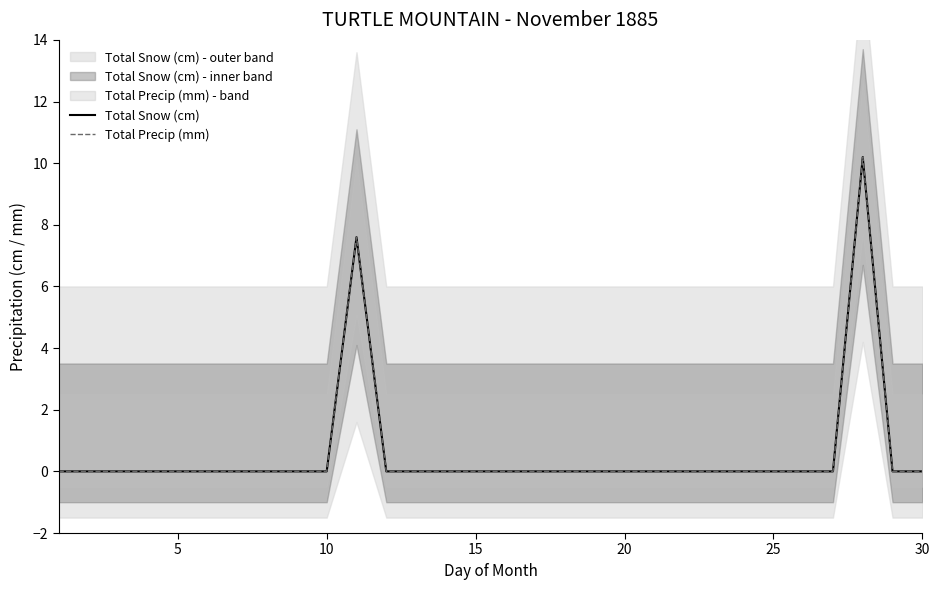

What is the sum of all Total Snow (cm) values?

17.8